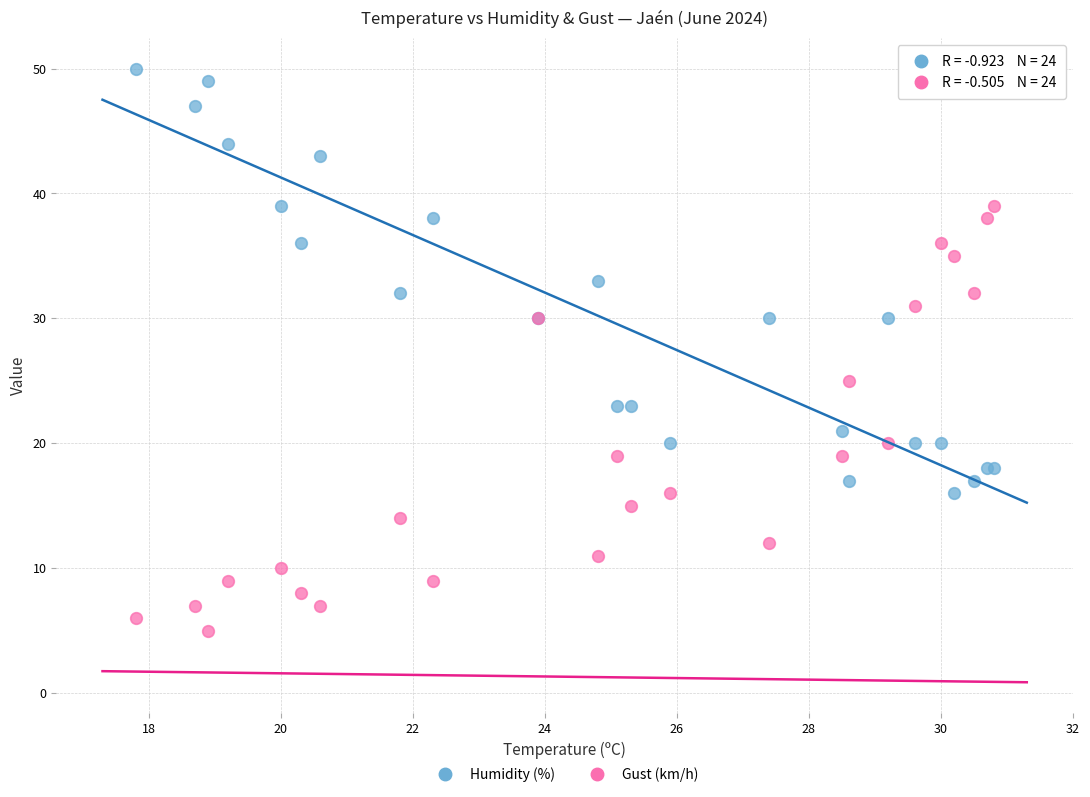

Which series contains the lowest Y value?

Gust (km/h)